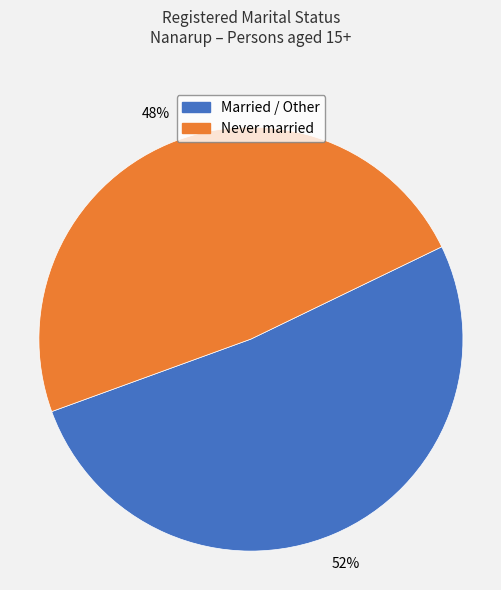

Does any single category account for the majority?

Yes